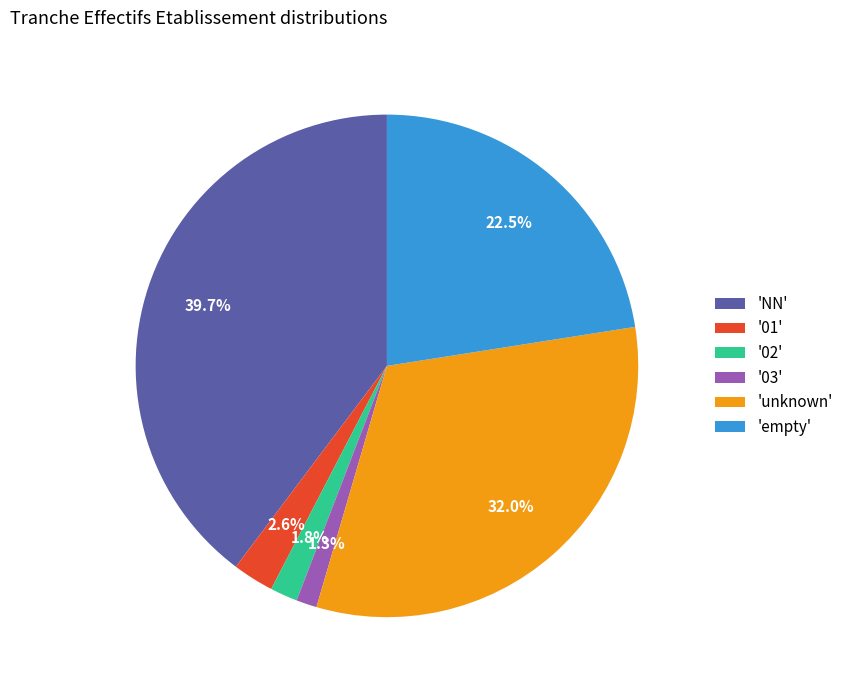

Which slice is the largest?

'NN'